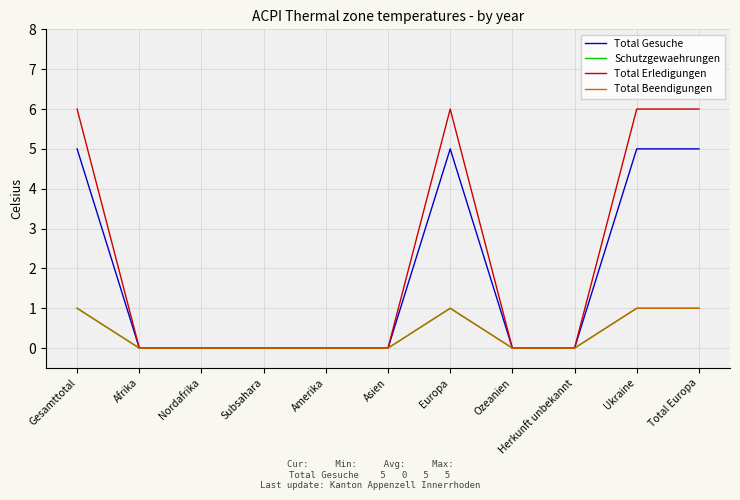

Is this an area chart (filled region under the line)?

No